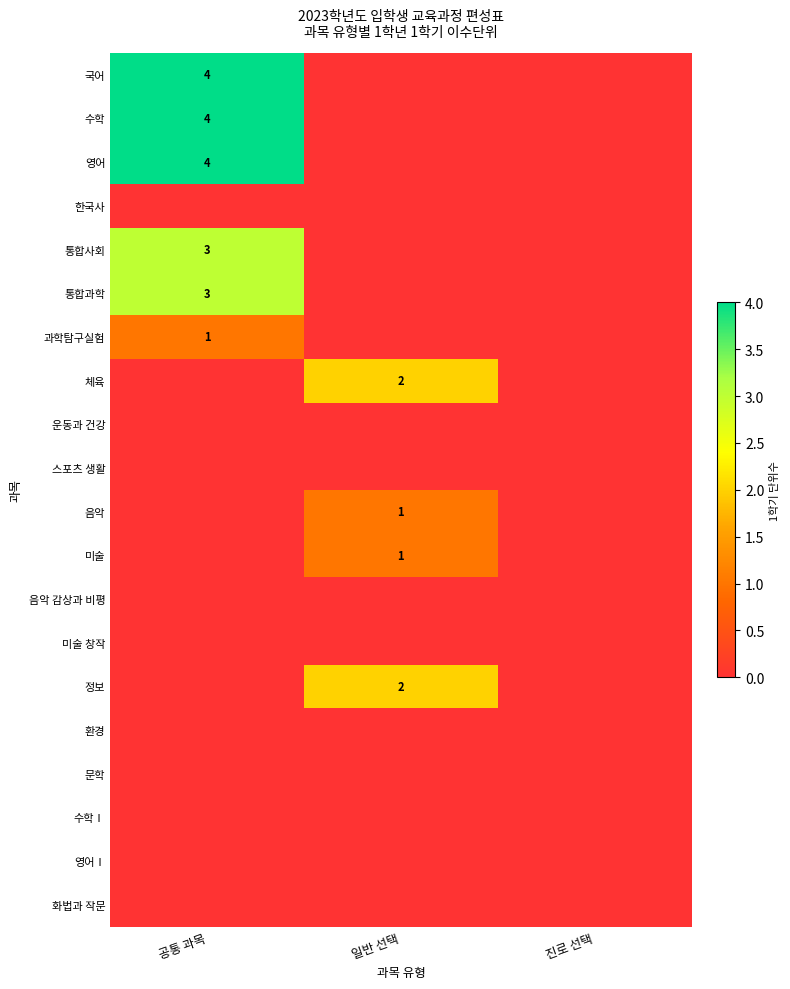

True or false: 수학 has a value of 4 at 공통 과목.

True